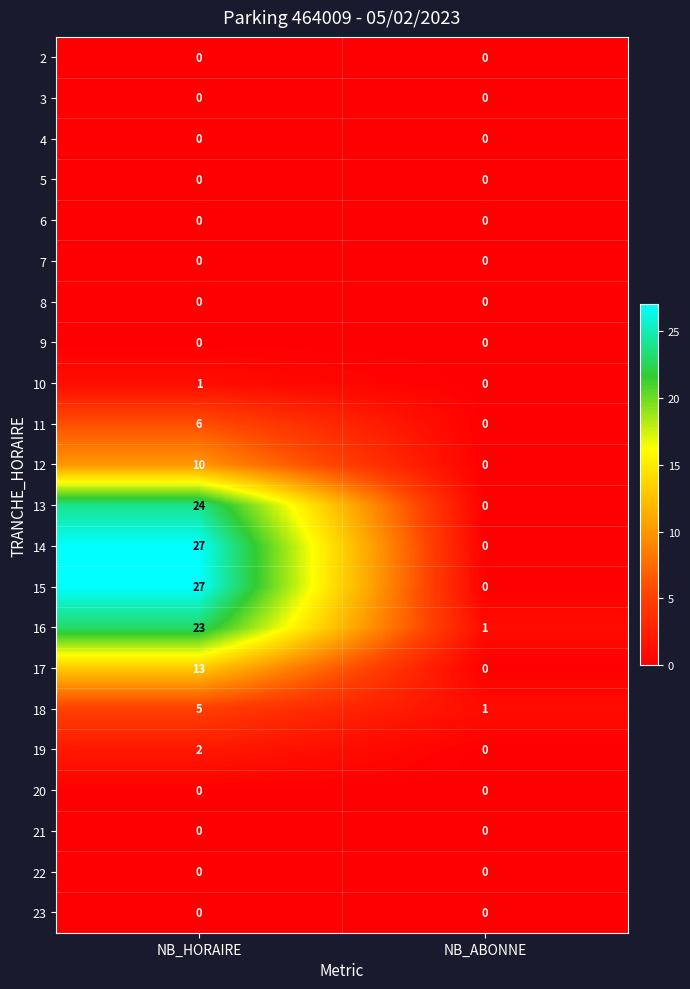

At which category is the sum across all series the highest?

NB_HORAIRE